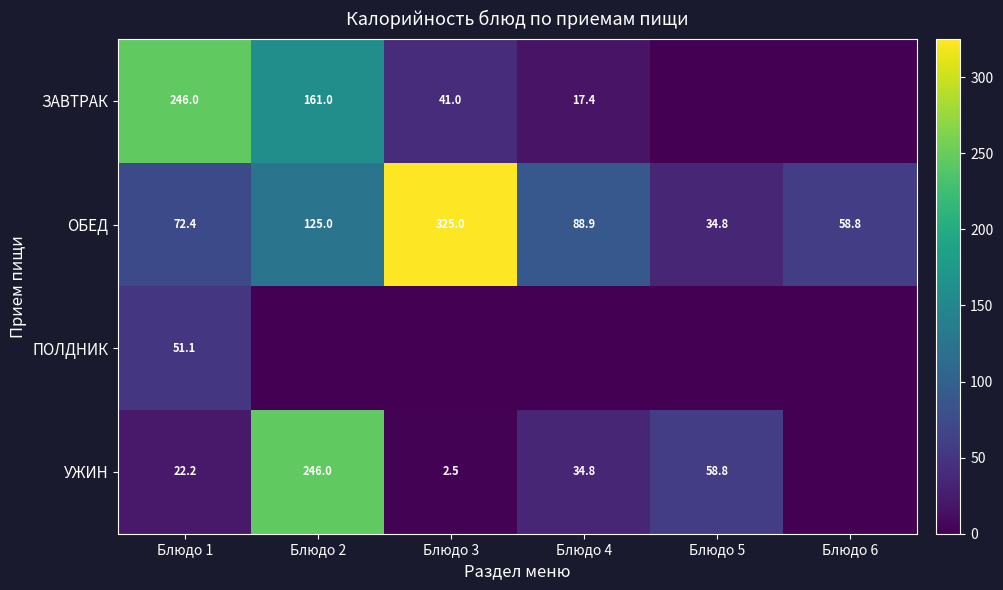

What is the total value across all series at Блюдо 1?

391.7